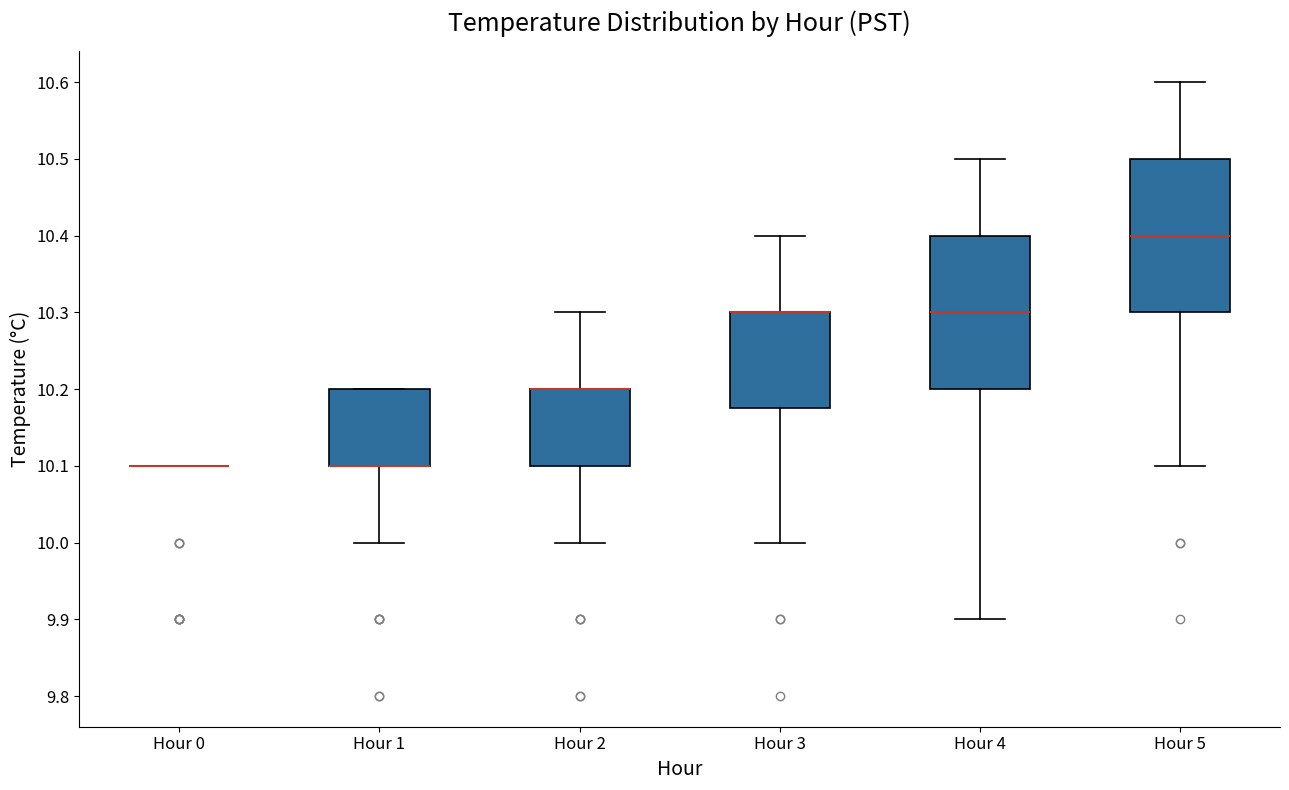

Reading left to right, read every box against the y-axis: the position of its median line, the range the box covers, and the ends of its whiskers. The values are not printed on the chart, so give them approximately, as read against the axis.

Hour 0: box collapsed to a line at 10.10, whiskers 10.10 to 10.10
Hour 1: median 10.10 (drawn on the box's lower edge), box 10.10 to 10.20, whiskers 10.00 to 10.20
Hour 2: median 10.20 (drawn on the box's upper edge), box 10.10 to 10.20, whiskers 10.00 to 10.30
Hour 3: median 10.30 (drawn on the box's upper edge), box 10.18 to 10.30, whiskers 10.00 to 10.40
Hour 4: median 10.30, box 10.20 to 10.40, whiskers 9.90 to 10.50
Hour 5: median 10.40, box 10.30 to 10.50, whiskers 10.10 to 10.60